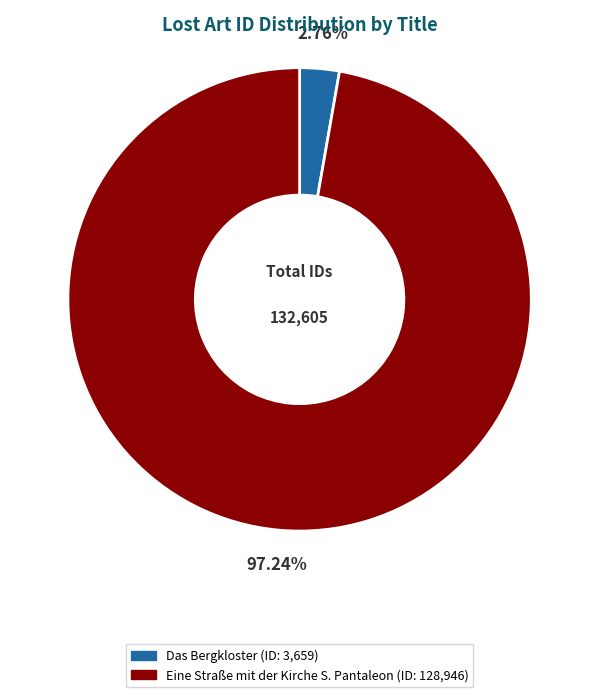

Between Eine Straße mit der Kirche S. Pantaleon and Das Bergkloster, which is larger?

Eine Straße mit der Kirche S. Pantaleon